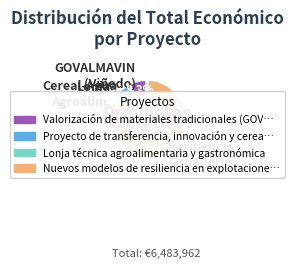

To the nearest percent, what is the average slice percentage?

25%